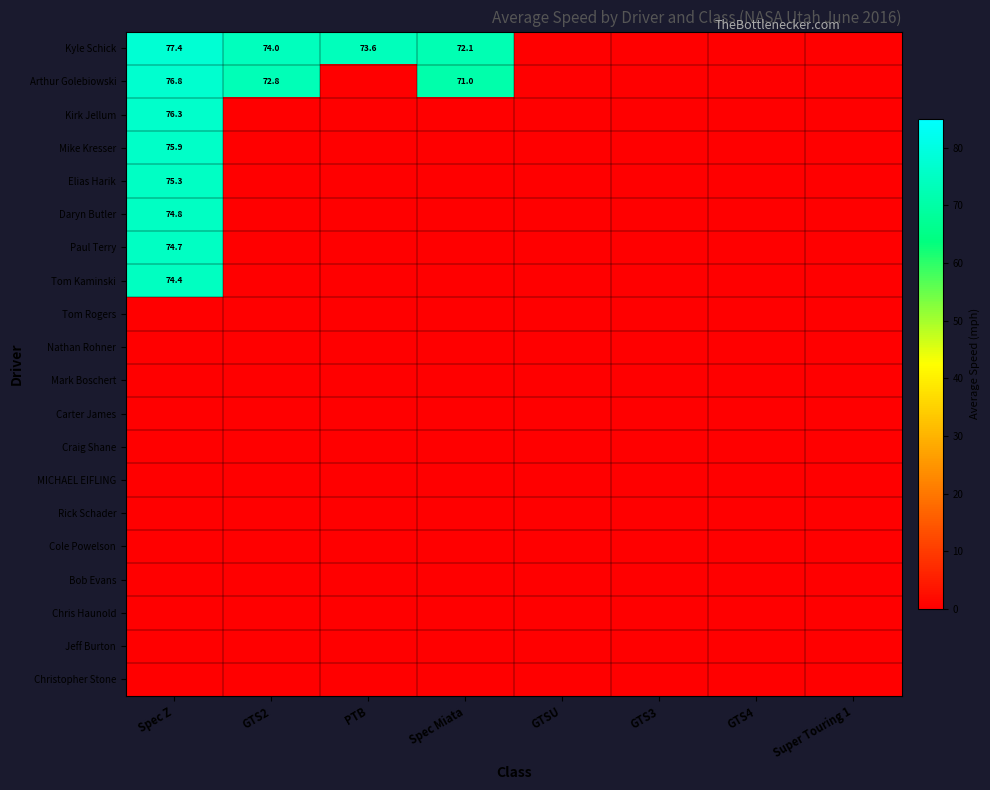

At which category is the sum across all series the highest?

Spec Z